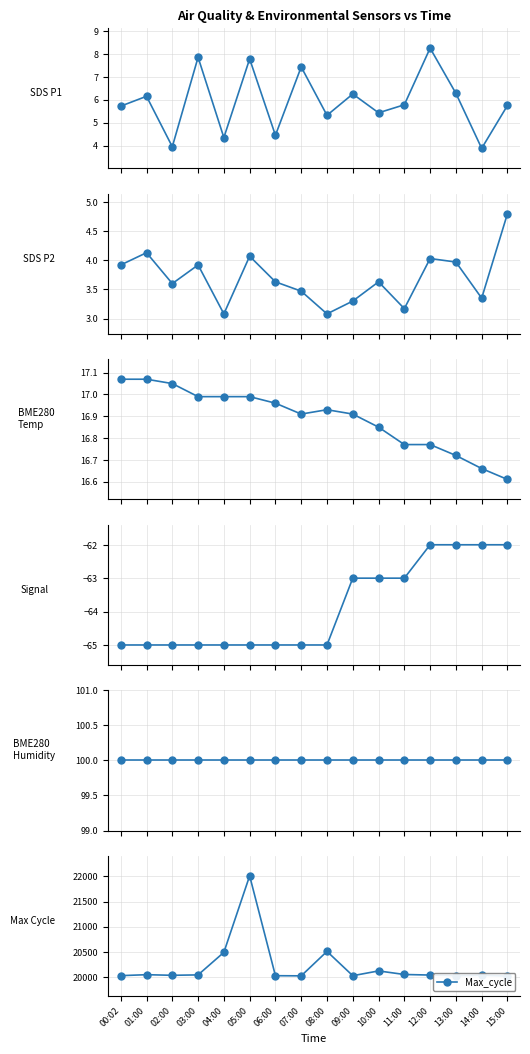

Read the BME280_humidity value at 08:00.

100.0